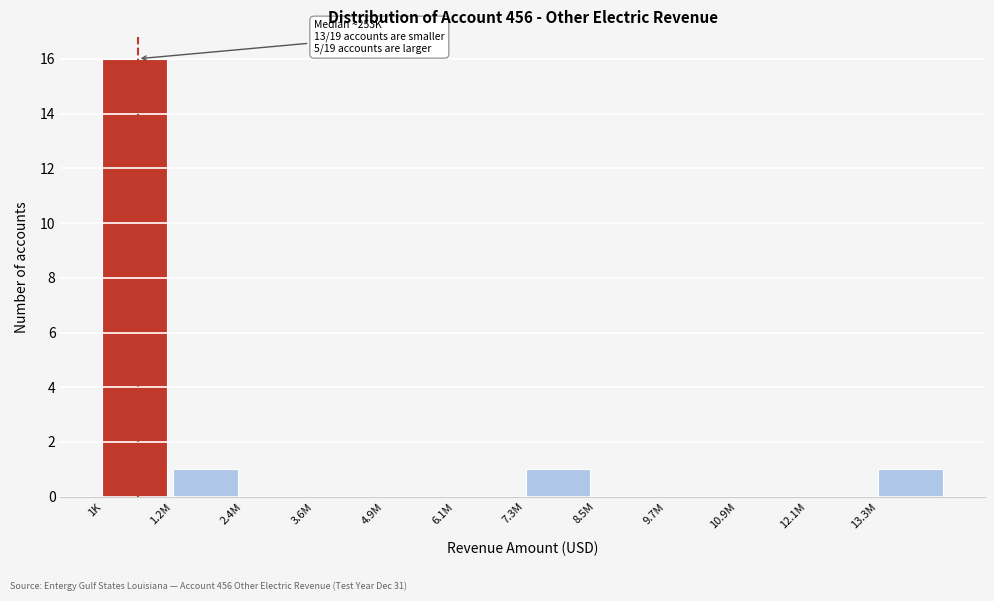

Reading left to right, extract all data points from this chart.

1K=16	1.2M=1	2.4M=0	3.6M=0	4.9M=0	6.1M=0	7.3M=1	8.5M=0	9.7M=0	10.9M=0	12.1M=0	13.3M=1